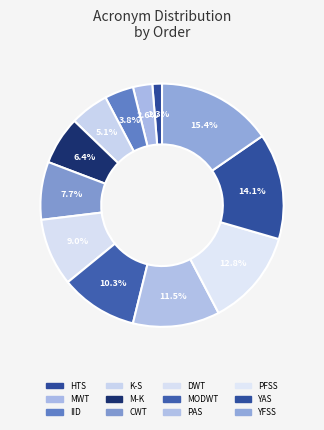

Between M-K and IID, which is larger?

M-K